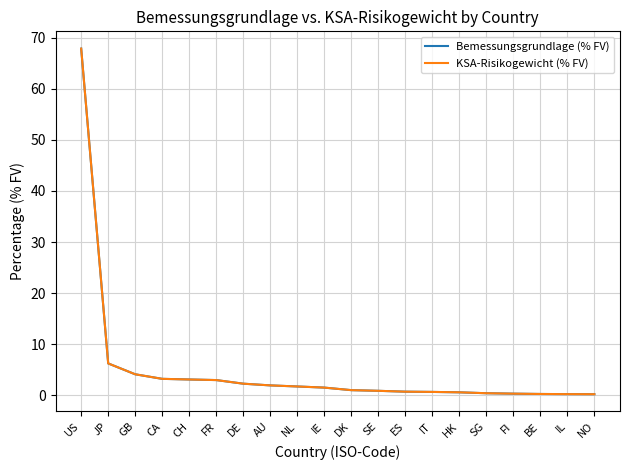

Is this an area chart (filled region under the line)?

No